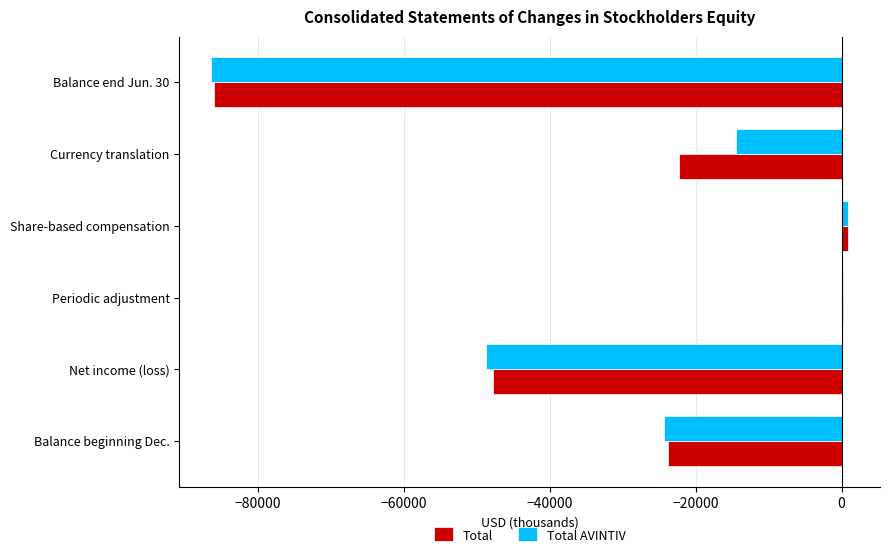

What is the total value across all series at Balance end Jun. 30?

-172465